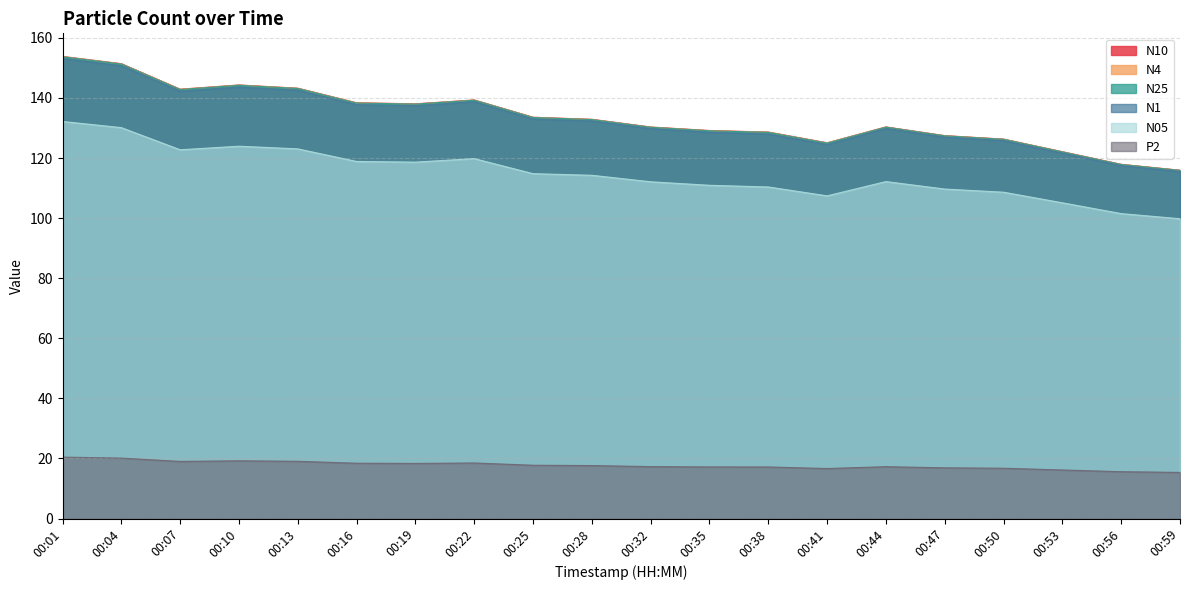

True or false: N1 and P2 cross at least once.

False